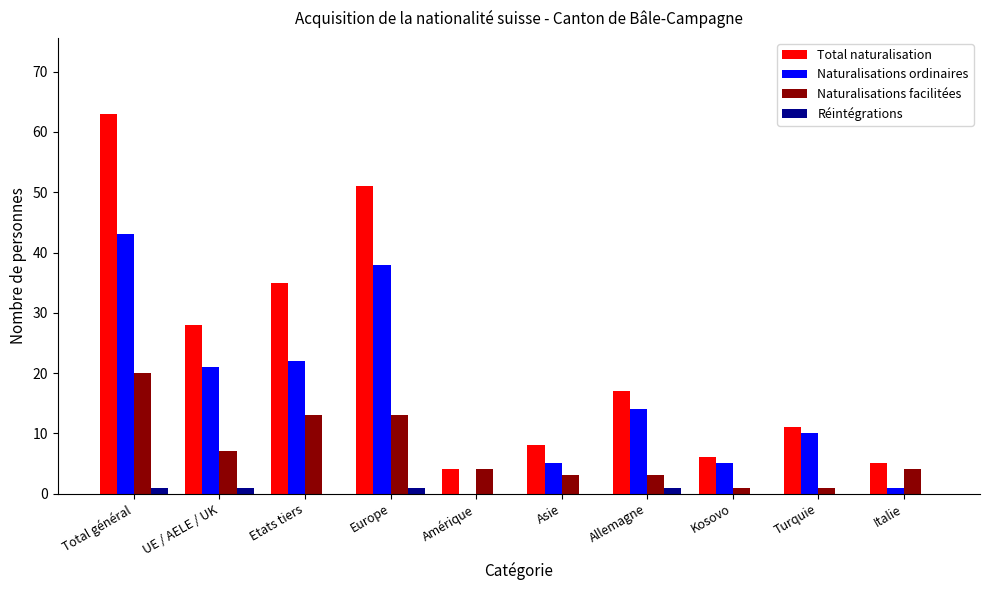

What is the sum of the Total naturalisation values at Amérique and Etats tiers?

39